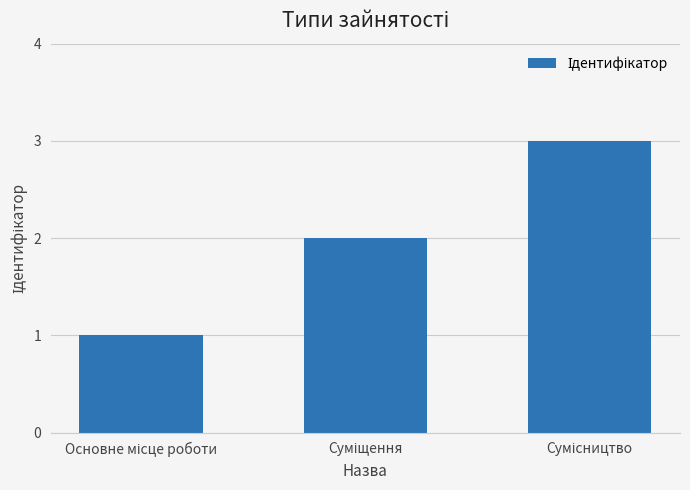

What is the sum of all values?

6